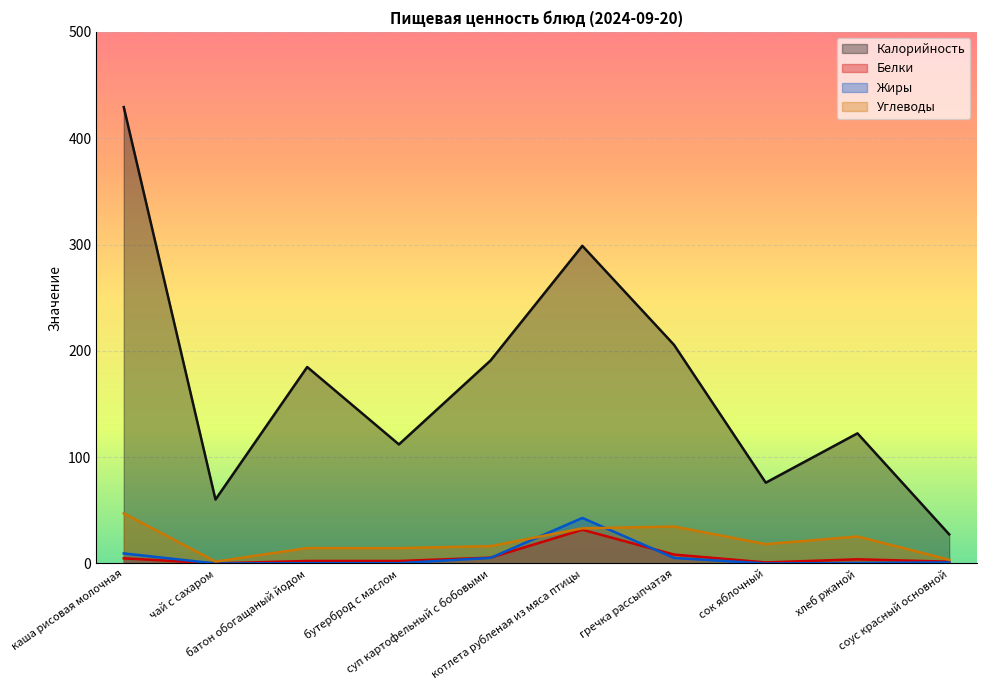

How many lines are shown in the chart?

4